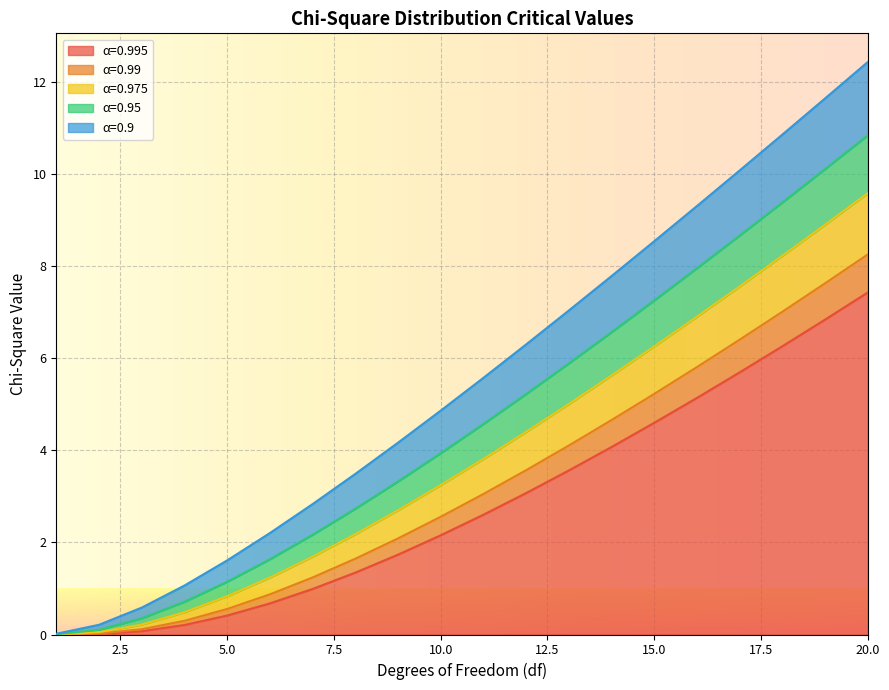

Does the chart display data point markers on the line(s)?

No